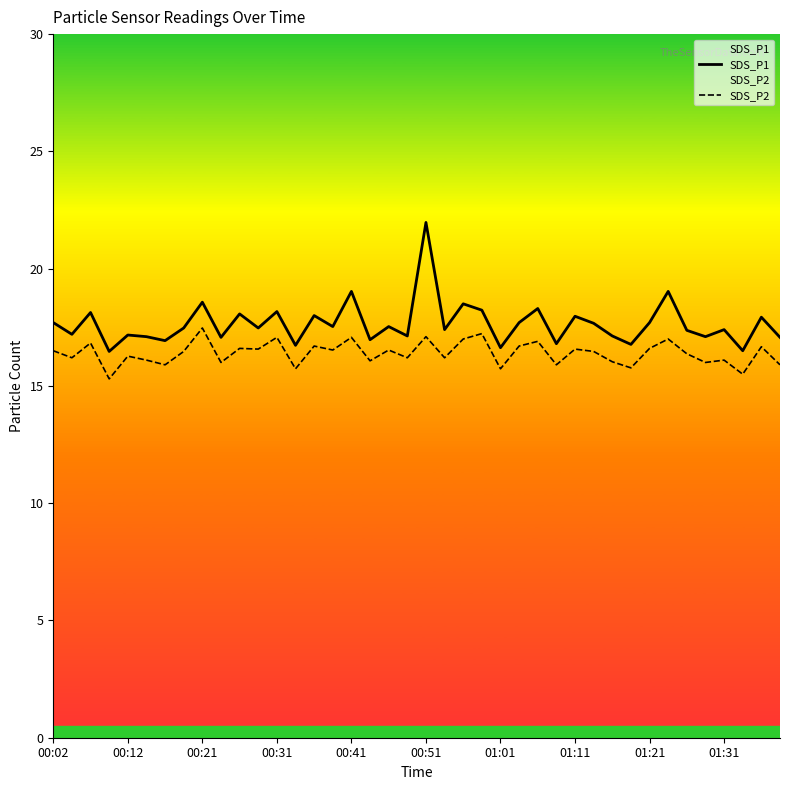

In SDS_P2, how many points are higher than both neighbors (excluding endpoints)?

15